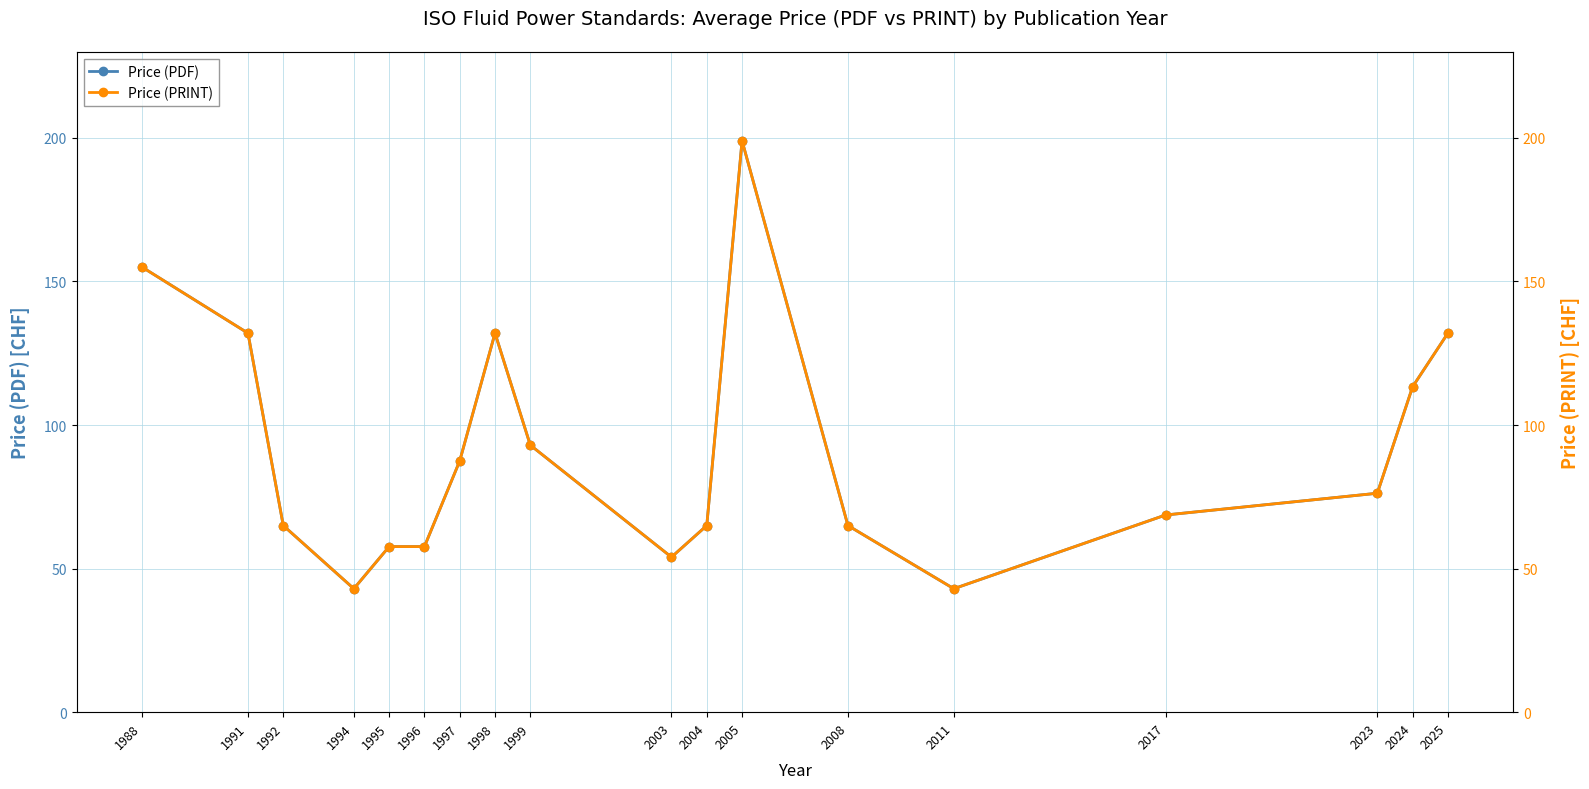

Is it true that Price (PDF) equals 155.0 at 1988?

True